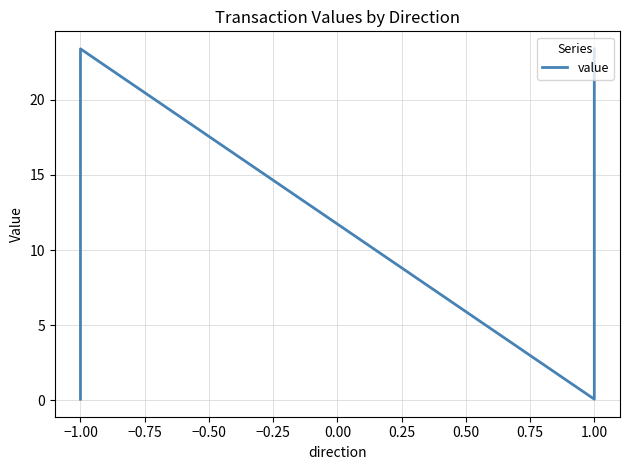

What is the label of the 3rd point from the right?

−1.00